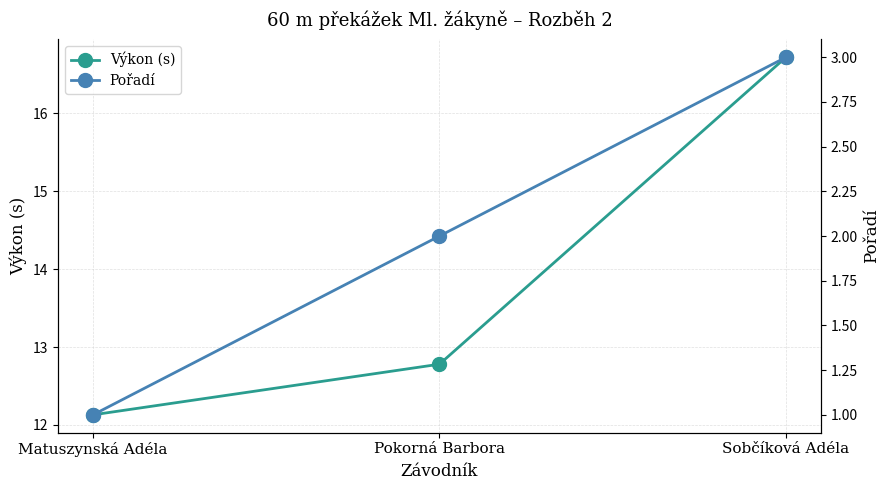

Does the chart have visible grid lines?

Yes